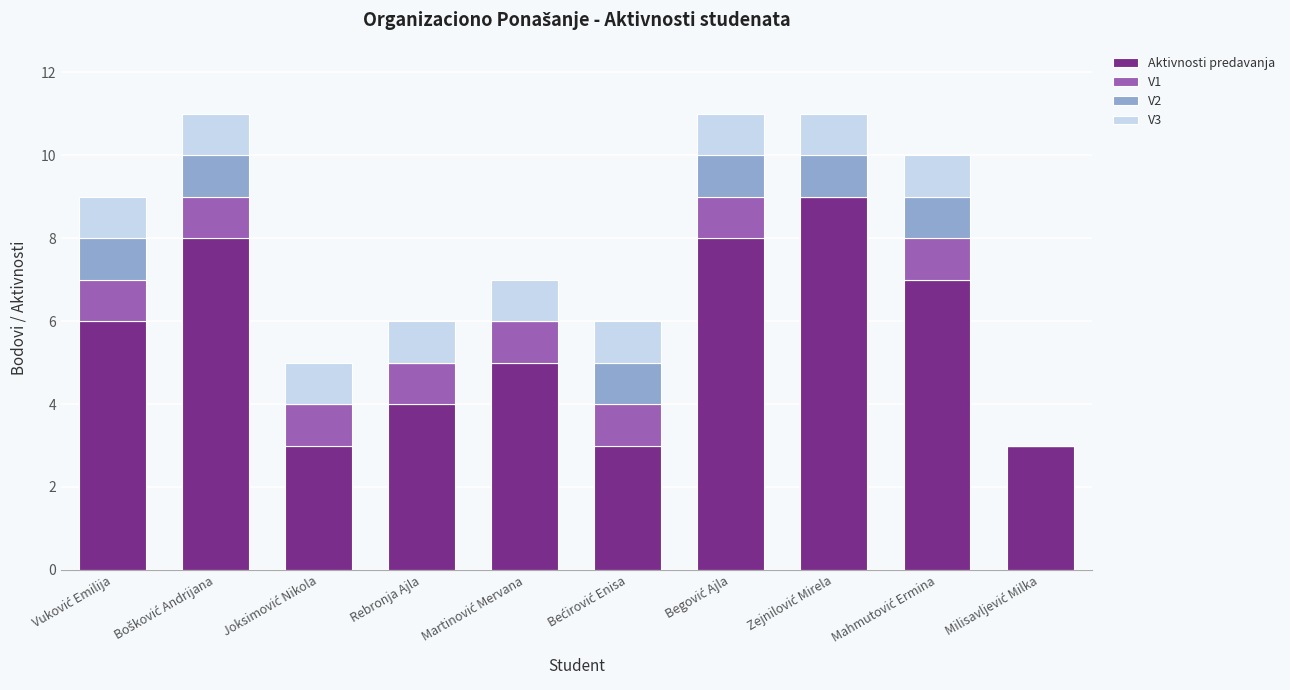

What is the sum of all Aktivnosti predavanja values?

56